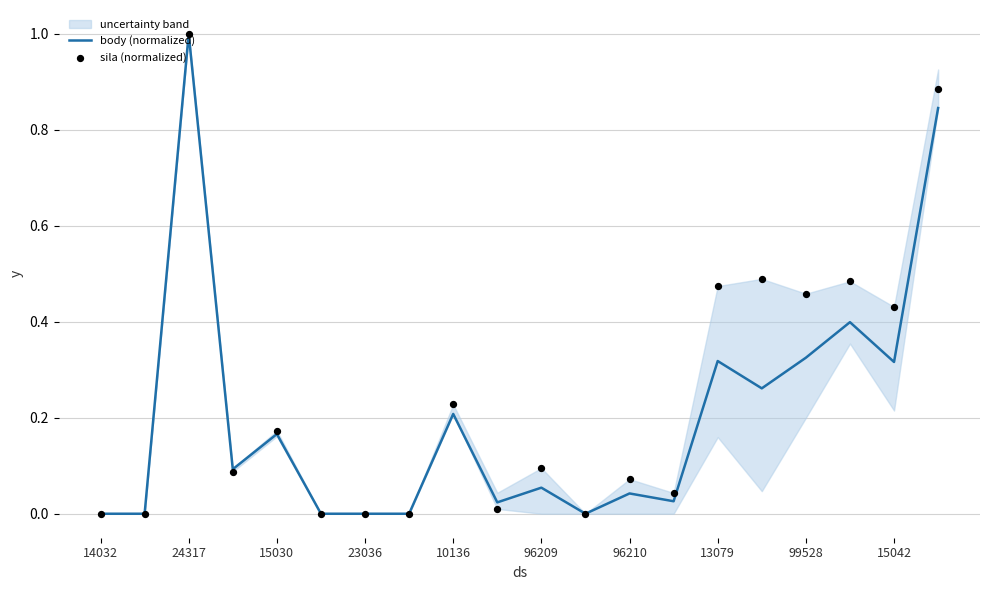

What is the highest value of the body (normalized) series?

1.0